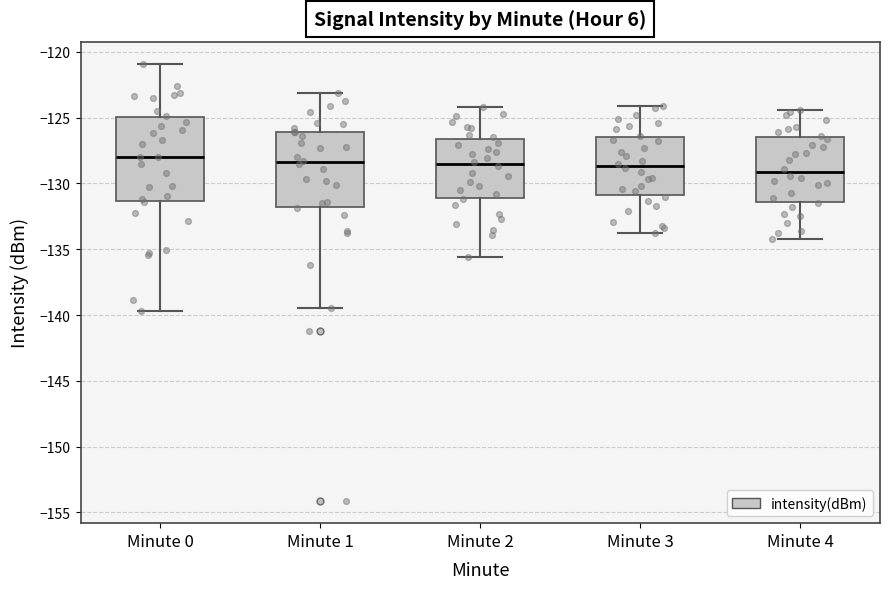

Which box is the tallest, from its lower edge to its upper edge?

Minute 0